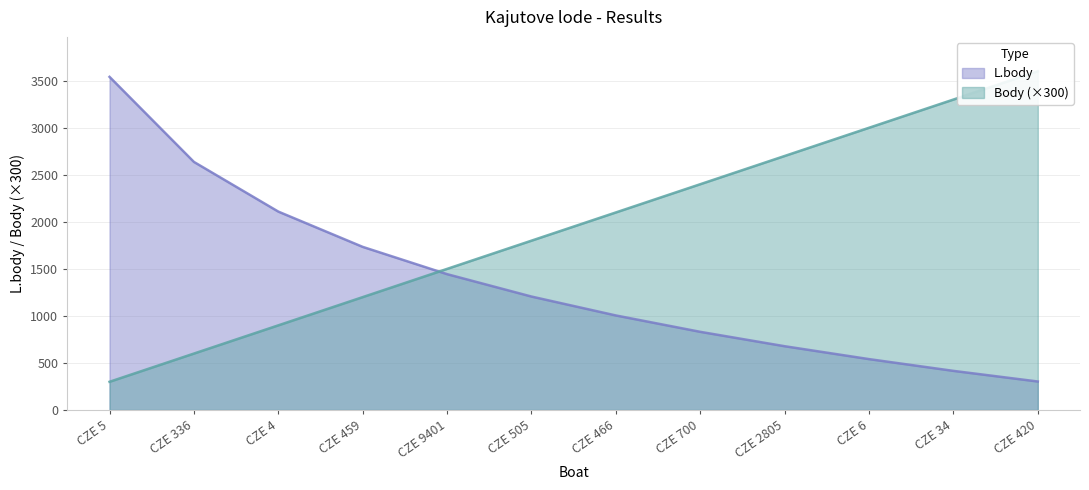

At which category does the chart reach its peak across all series?

CZE 420